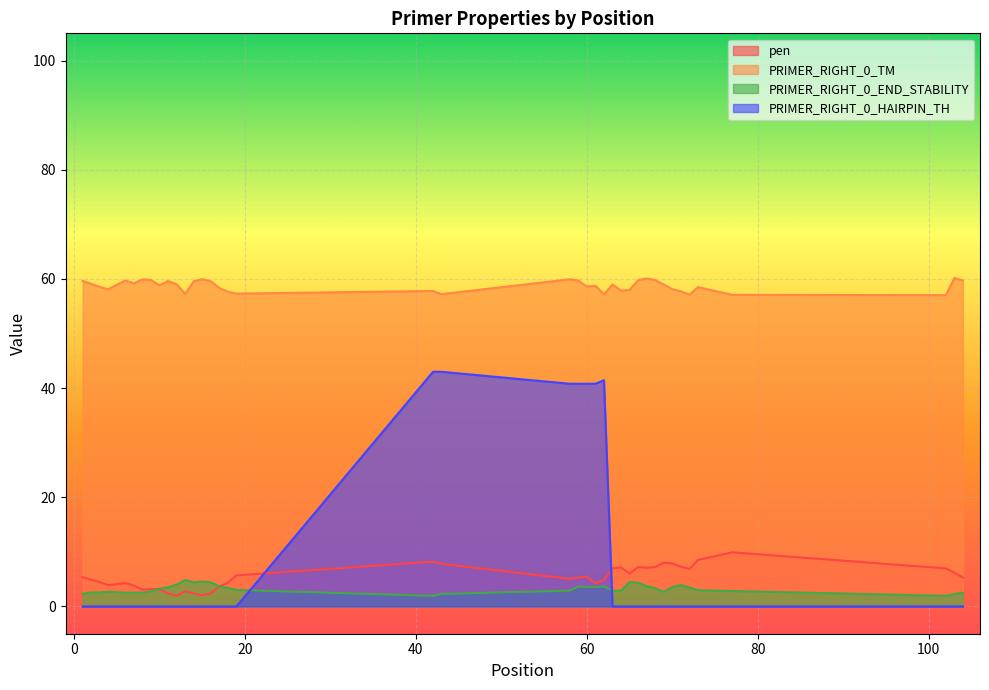

What is the value of the PRIMER_RIGHT_0_END_STABILITY point at the 32nd from the left?

2.7